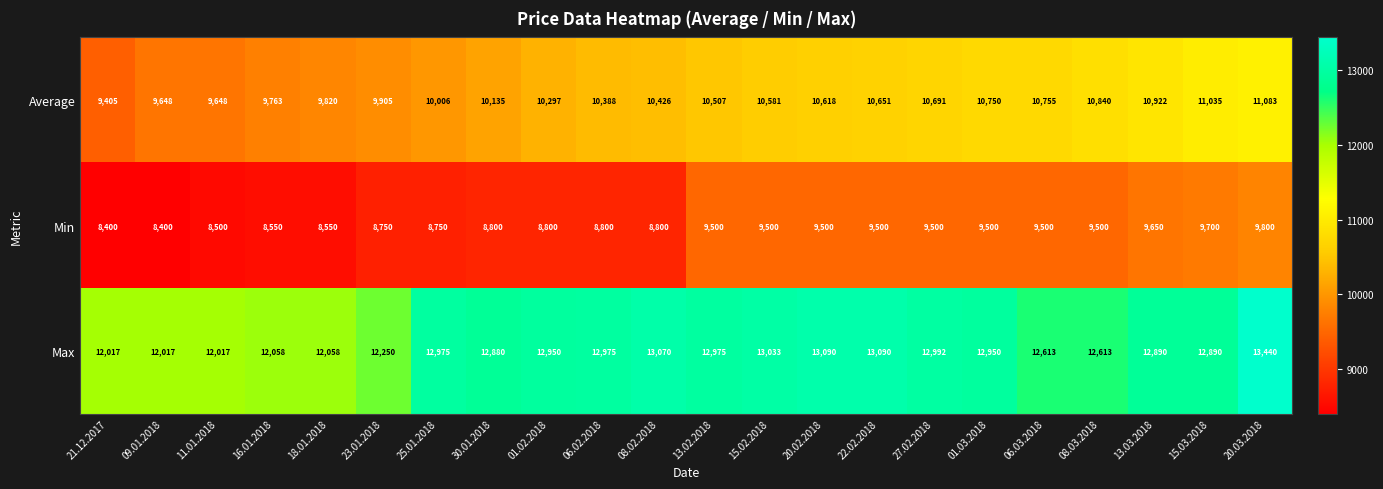

Which series has the largest range (max minus min)?

Average